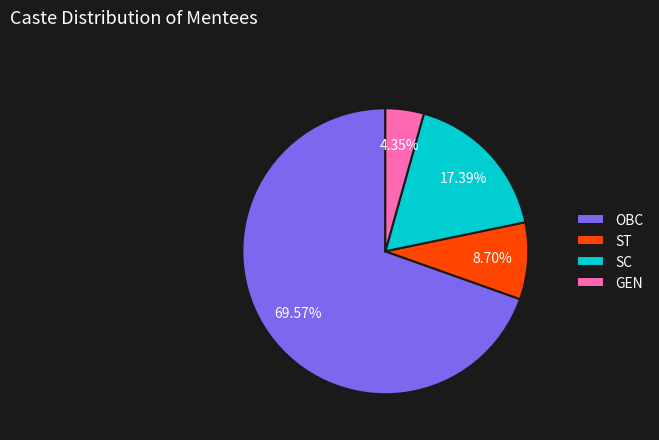

What is the ratio of the value at ST to the value at GEN?

2.0